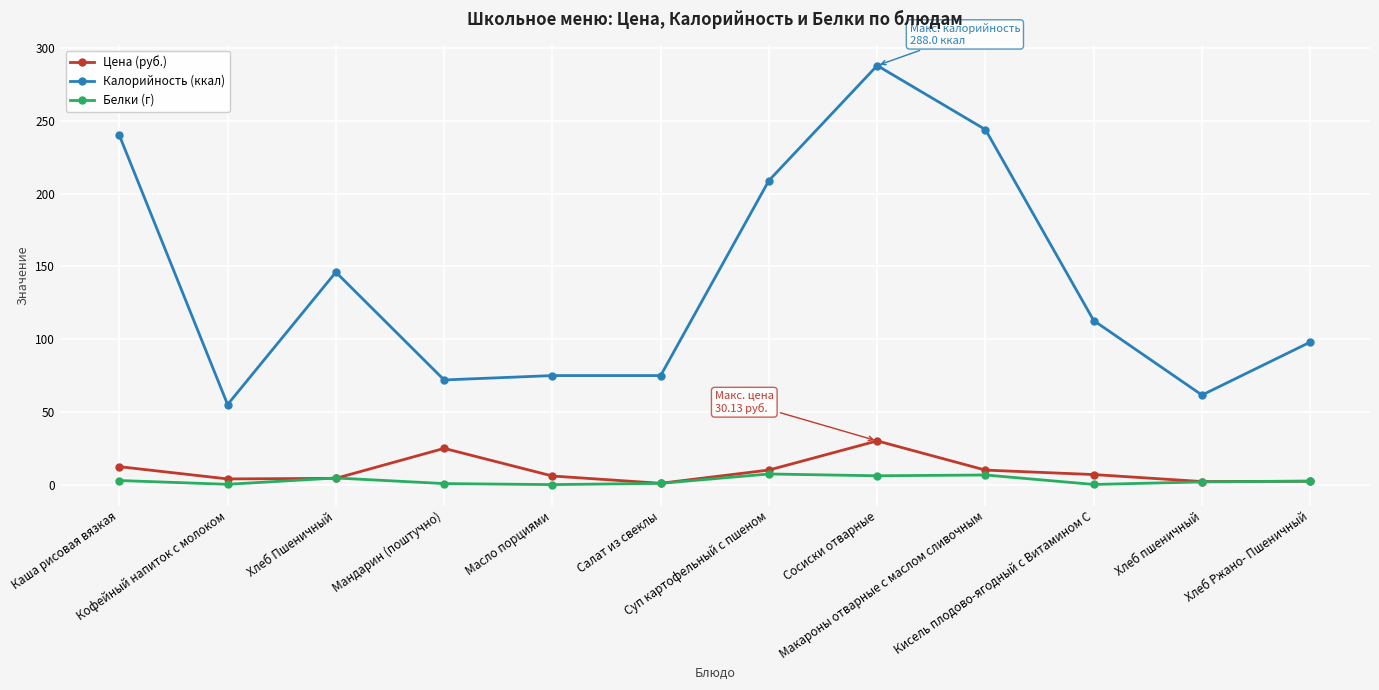

True or false: Белки (г) has more than 0 interior local peaks.

True